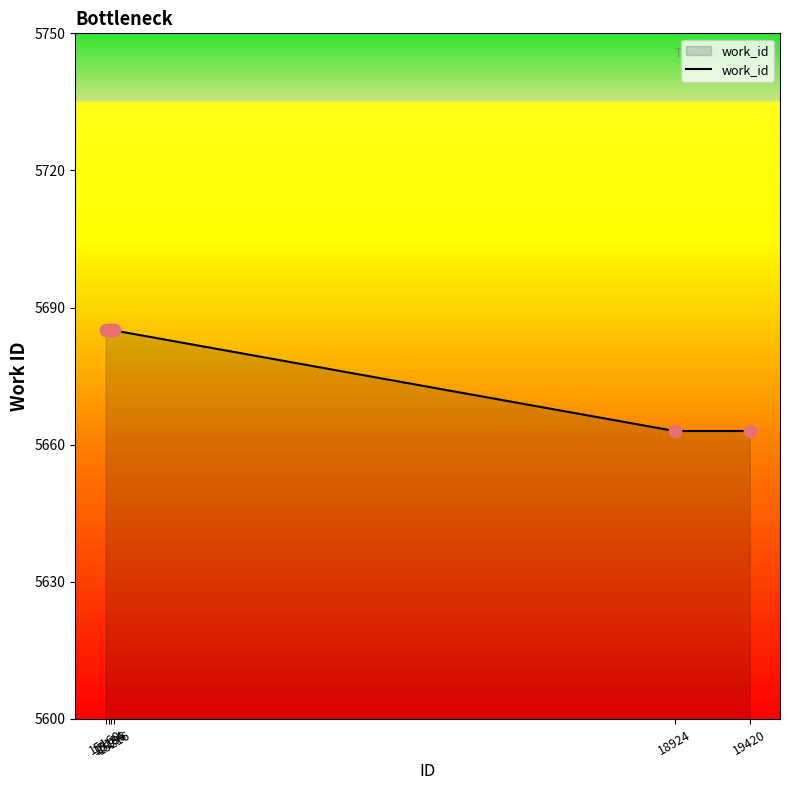

True or false: the data has more than 2 interior local peaks.

False